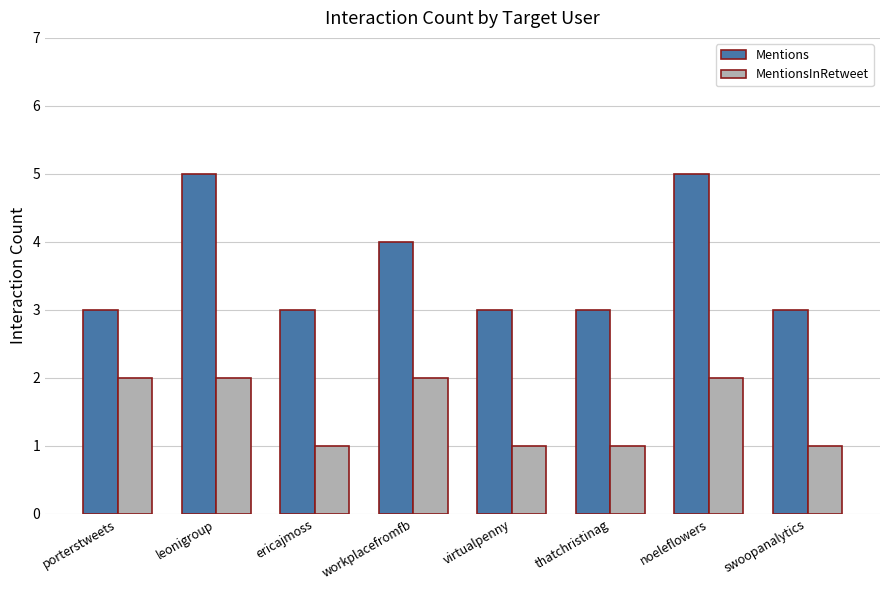

What value does the MentionsInRetweet series have at virtualpenny?

1